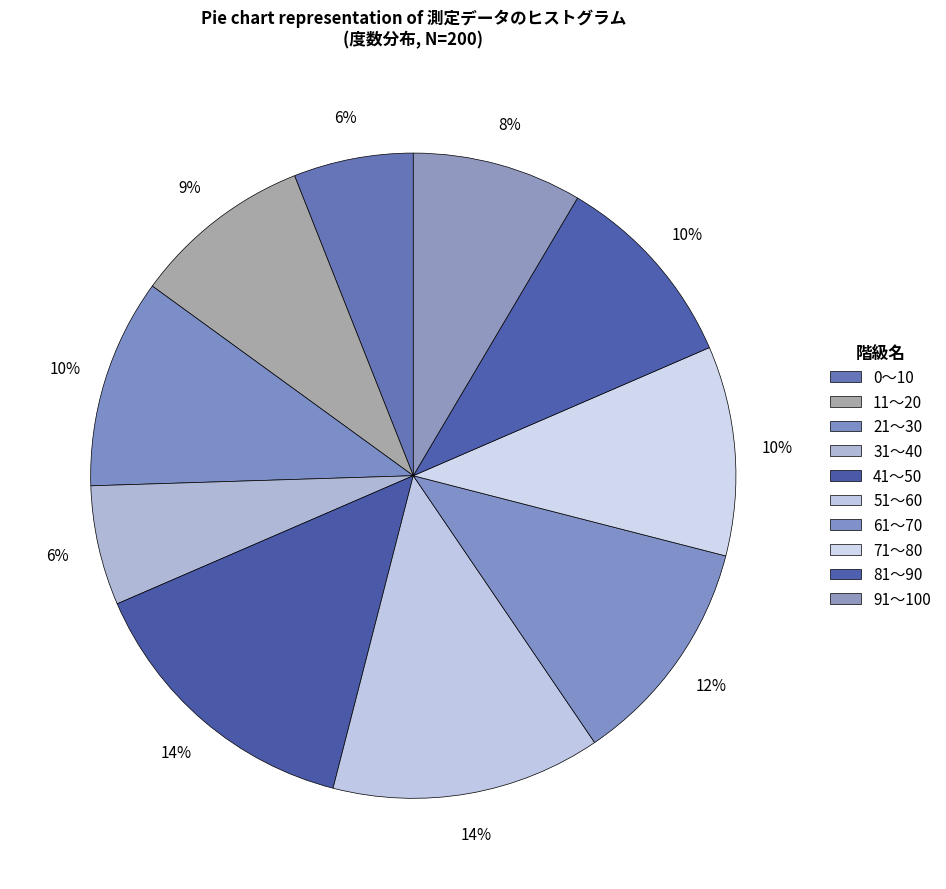

True or false: 31～40 accounts for 1% of the total.

False